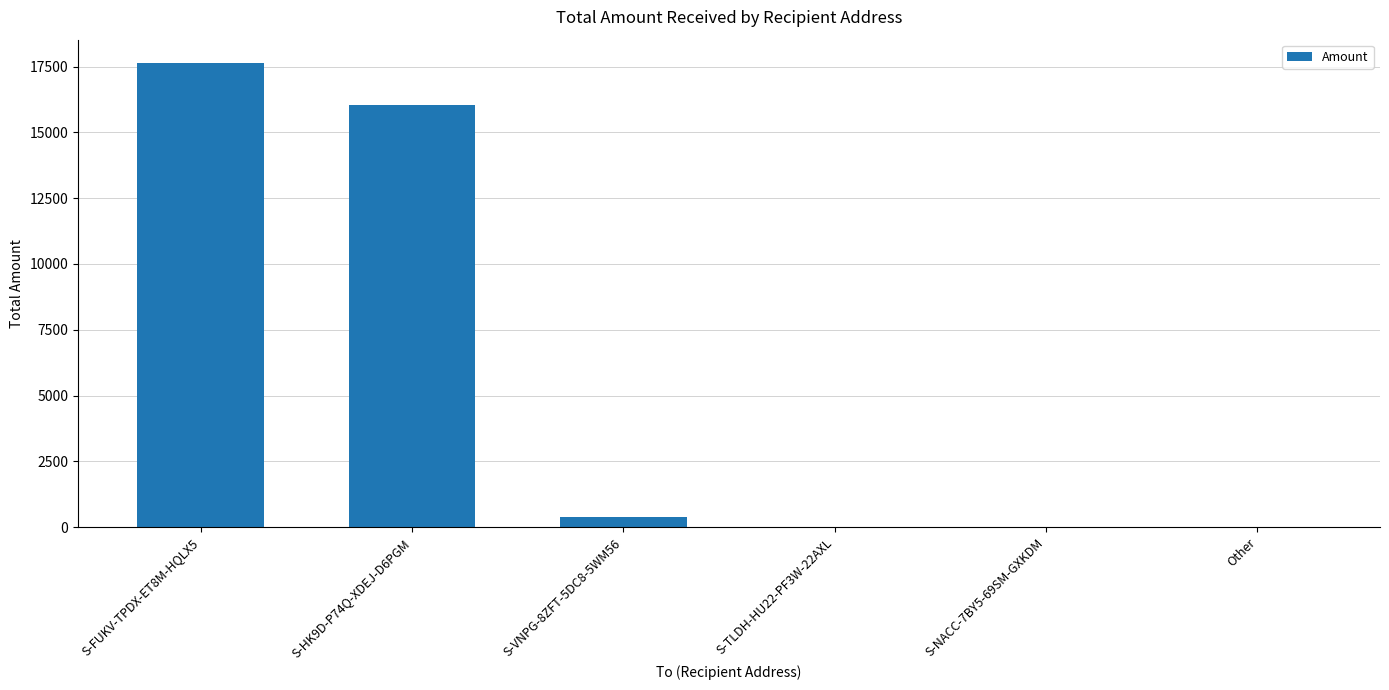

The value at Other is 0.0. True or false?

True